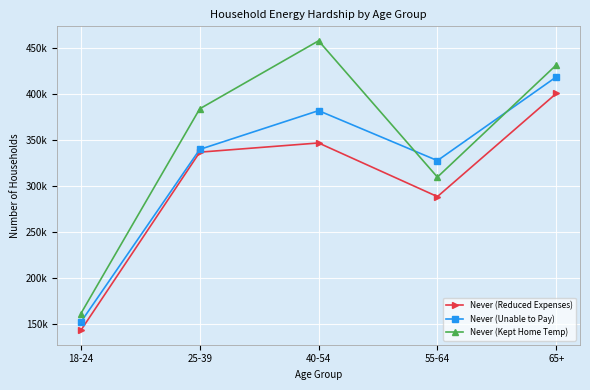

Reading left to right, transcribe all the data shown in this chart.

Never (Reduced Expenses): 143423	336832	346821	288555	400559
Never (Unable to Pay): 152412	339829	381928	327670	418521
Never (Kept Home Temp): 161612	383933	457767	309710	431487